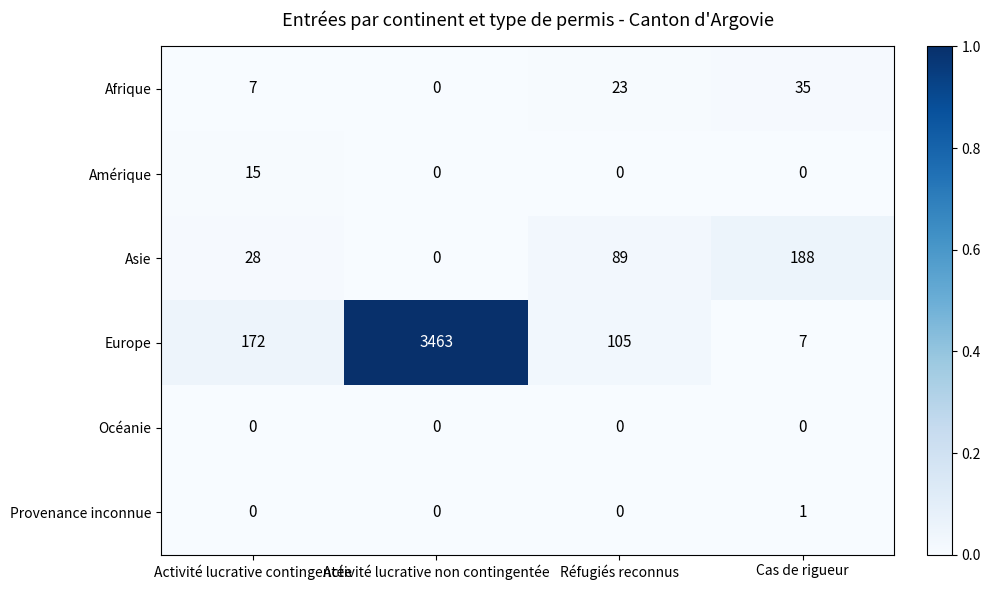

Which series has the largest range (max minus min)?

Europe